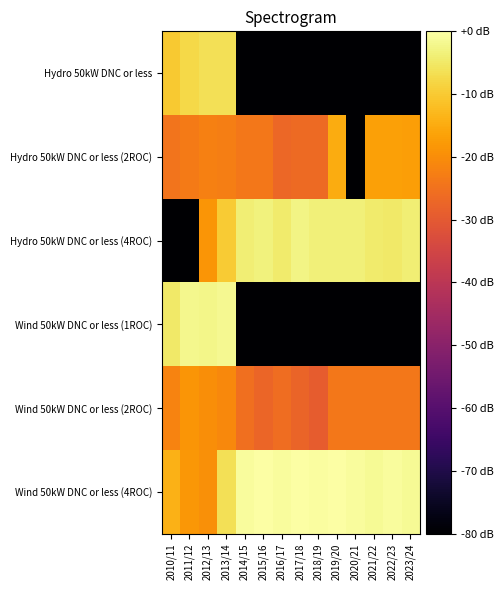

Which series has the largest total across all categories?

Wind 50kW DNC or less (4ROC)